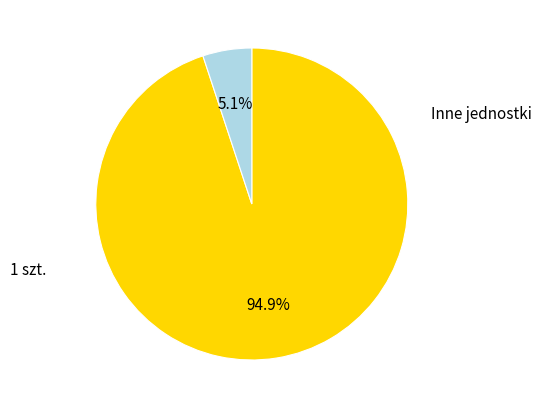

Does any single category account for the majority?

Yes